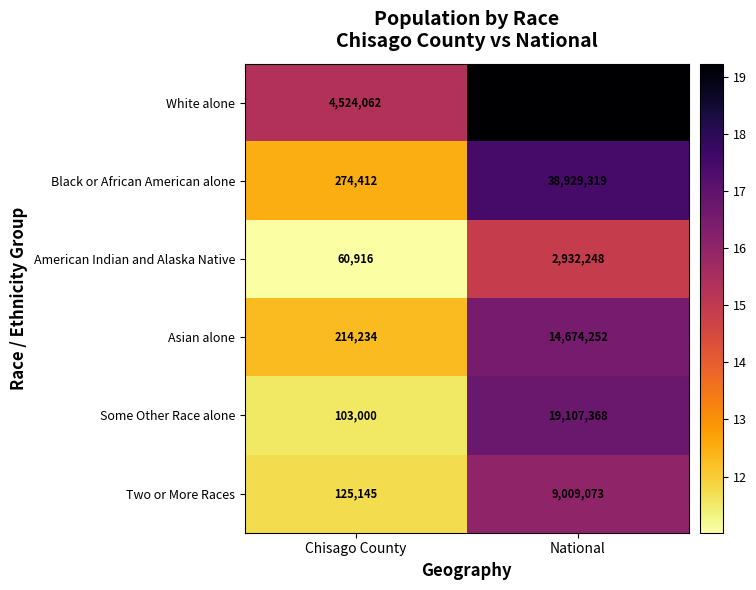

Reading left to right, transcribe all the data shown in this chart.

White alone: Chisago County=4524062	National=223553265
Black or African American alone: Chisago County=274412	National=38929319
American Indian and Alaska Native: Chisago County=60916	National=2932248
Asian alone: Chisago County=214234	National=14674252
Some Other Race alone: Chisago County=103000	National=19107368
Two or More Races: Chisago County=125145	National=9009073